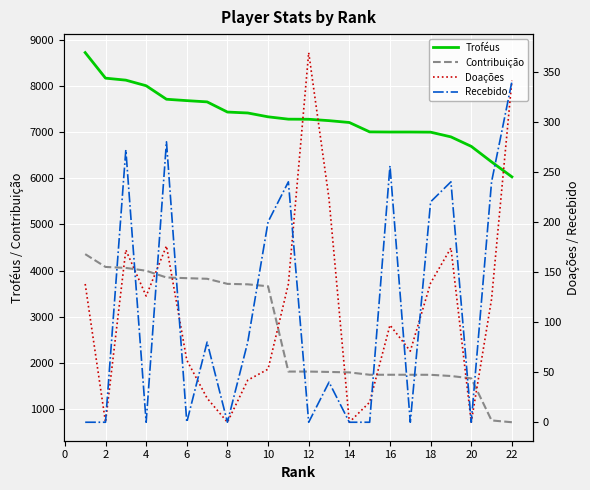

Reading left to right, list all the values displayed in this chart.

Troféus: 8718	8165	8122	8001	7709	7679	7652	7432	7412	7329	7278	7276	7246	7206	7003	7000	7000	6997	6895	6690	6354	6031
Contribuição: 4359	4082	4061	4000	3854	3839	3826	3716	3706	3664	1819	1819	1811	1801	1750	1750	1750	1749	1723	1672	762	723
Doações: 138	0	172	126	176	62	24	0	42	53	138	369	223	0	20	97	71	139	174	0	123	341
Recebido: 0	0	272	0	280	0	80	0	80	200	240	0	40	0	0	256	0	220	240	0	240	340